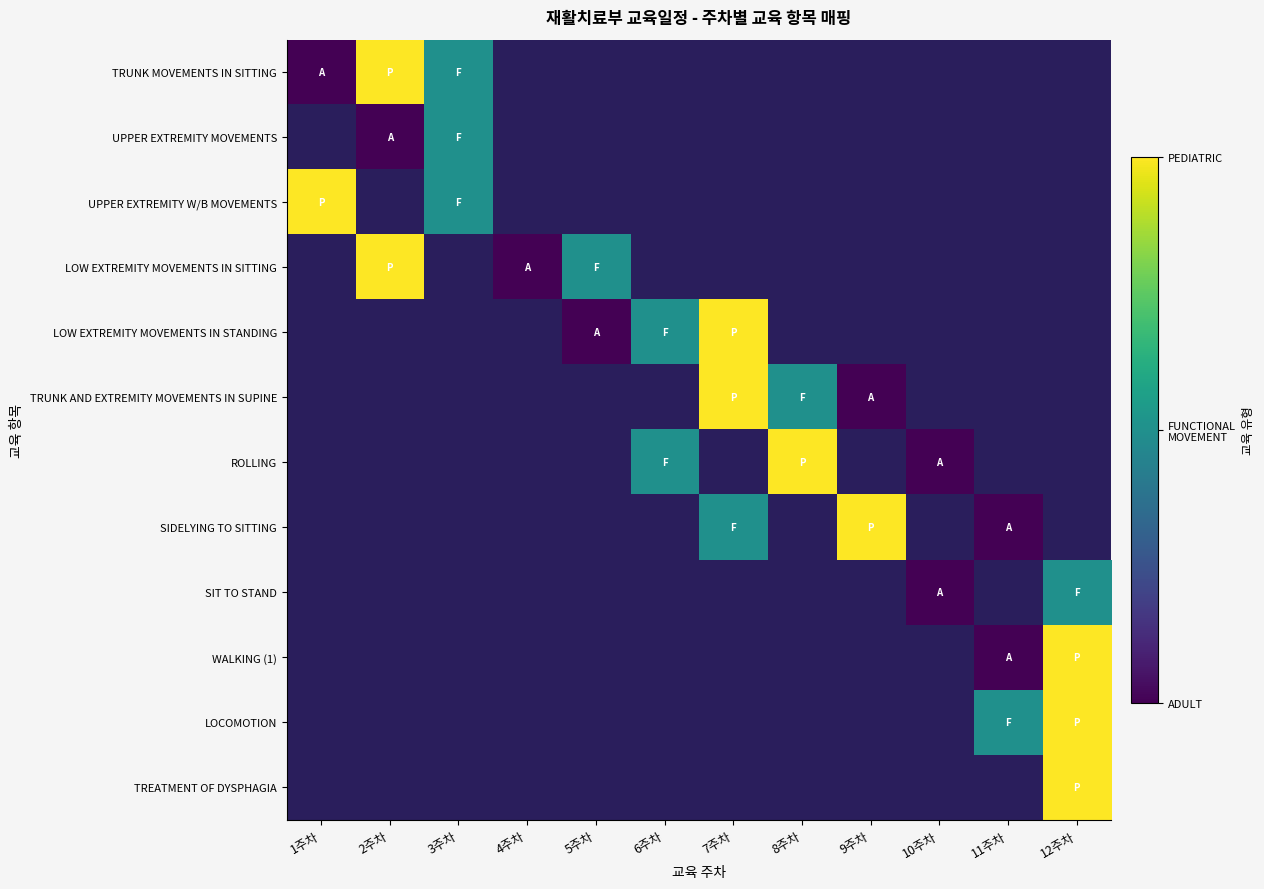

Which has a higher value, 1주차 or 5주차?

5주차